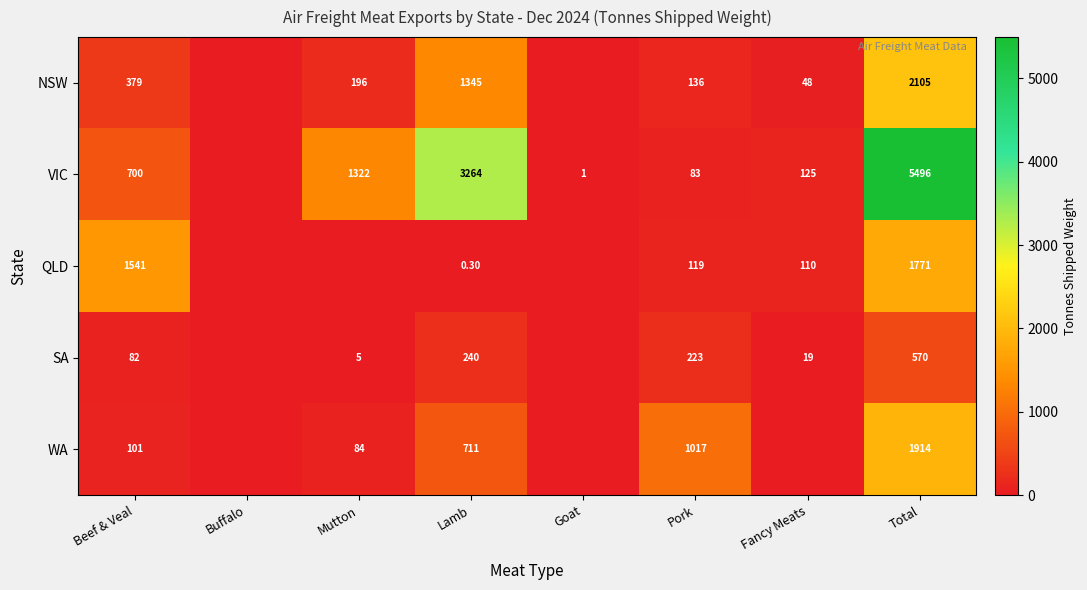

What is the difference between the QLD values at Total and Fancy Meats?

1661.0